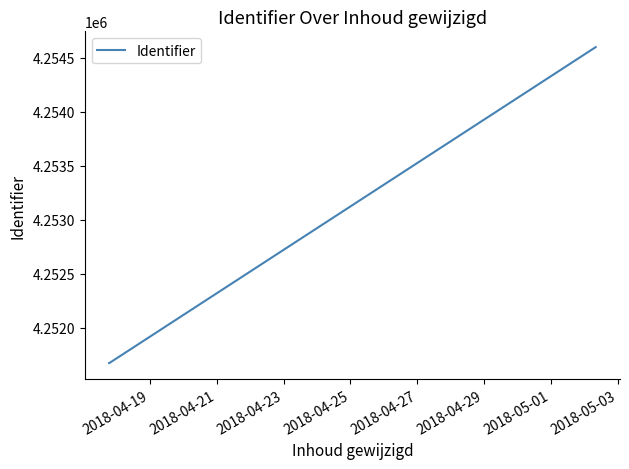

What is the sum of all values?

12757950